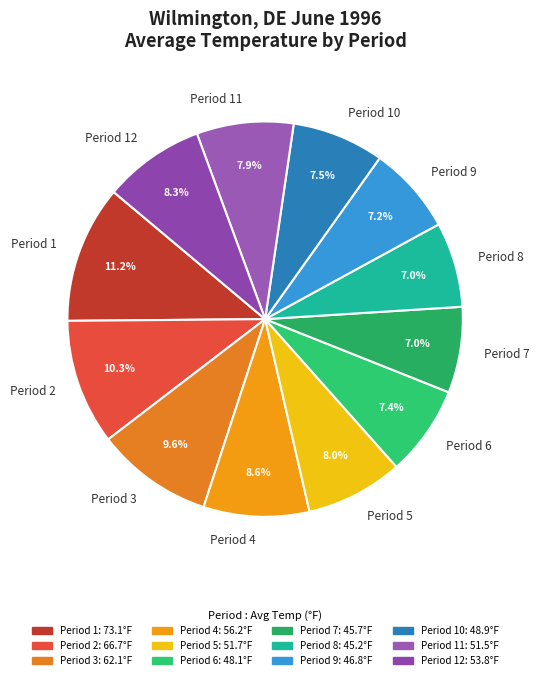

Does any single category account for the majority?

No